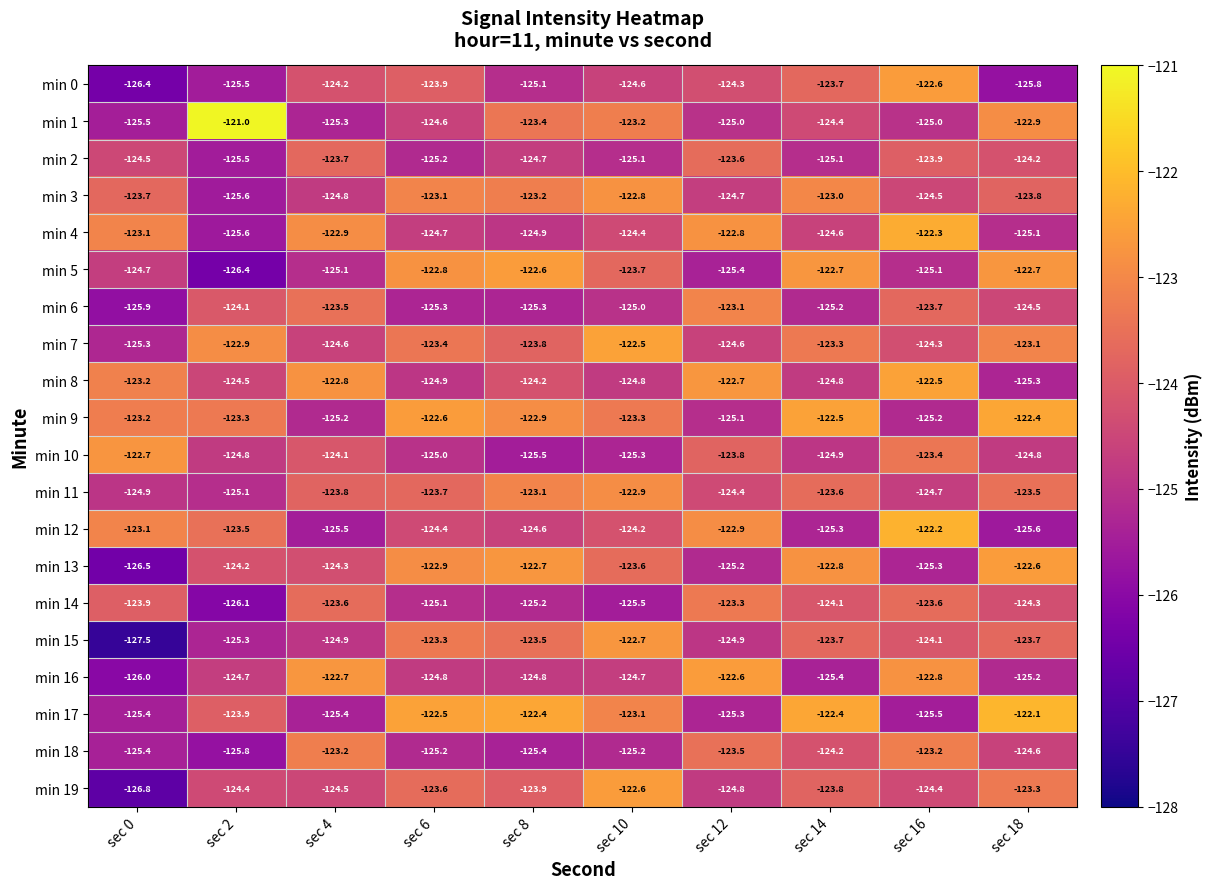

Which series changed the most between sec 2 and sec 18?

min 5